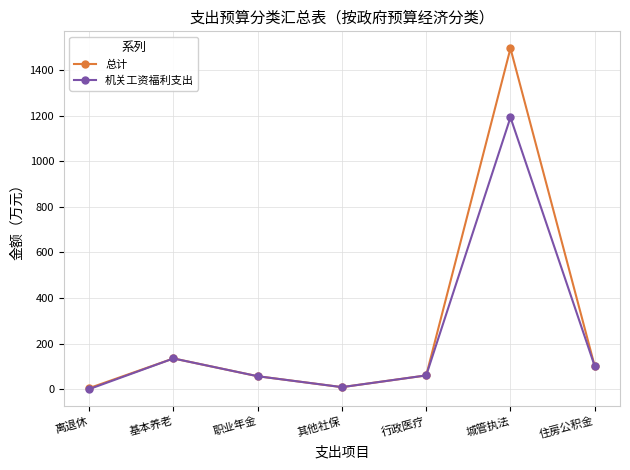

What is the average value of the 机关工资福利支出 series?

221.9